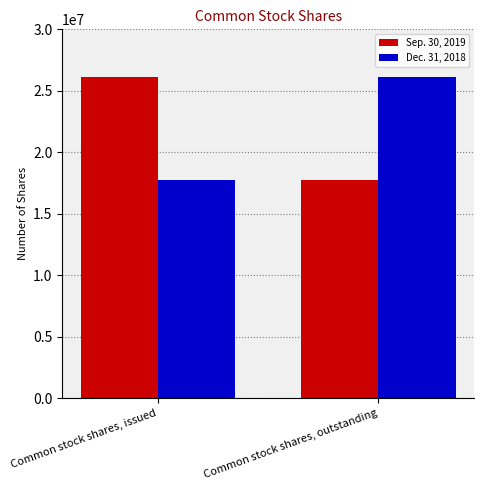

Rank the categories by Sep. 30, 2019 value from highest to lowest.

Common stock shares, issued, Common stock shares, outstanding